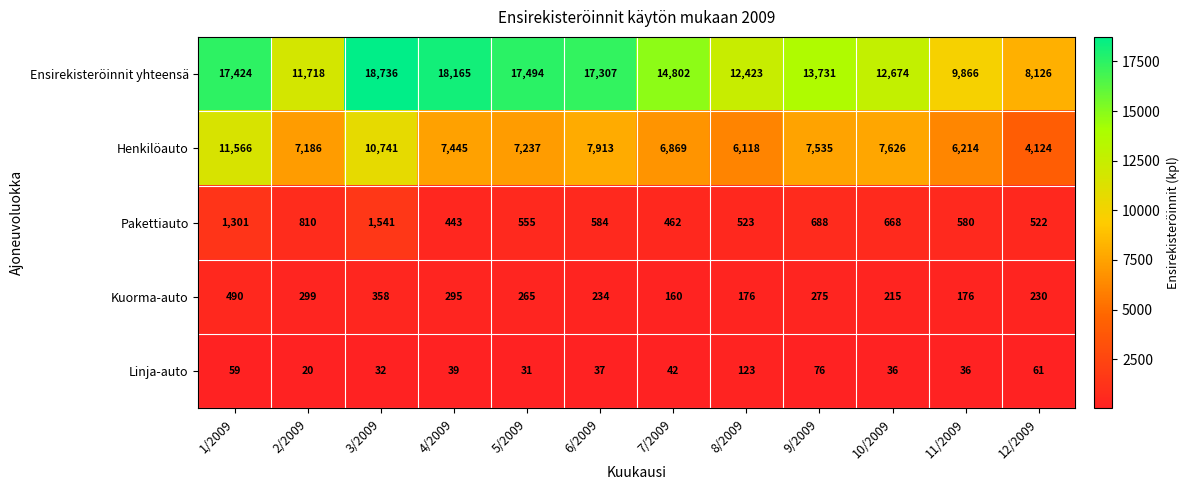

At which category is the sum across all series the highest?

3/2009